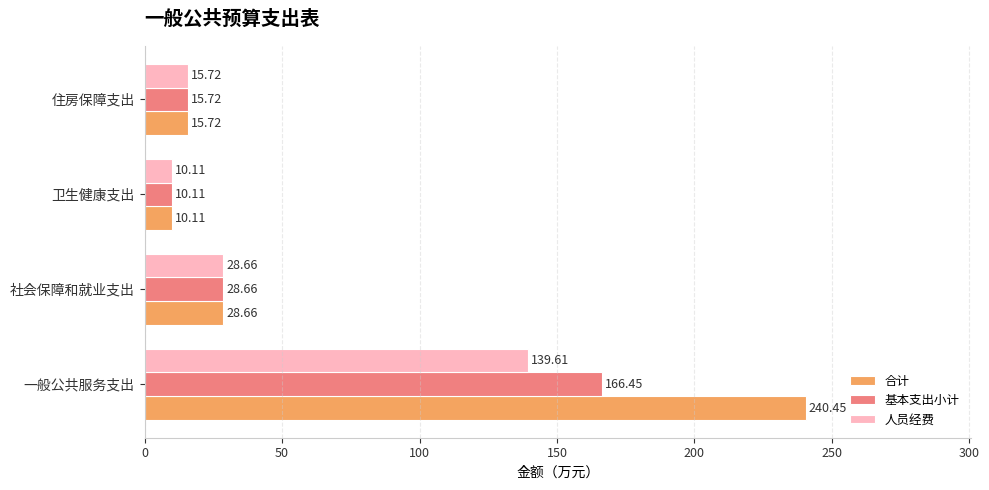

Is the value of 基本支出小计 at 一般公共服务支出 greater than the value of 合计 at 社会保障和就业支出?

Yes